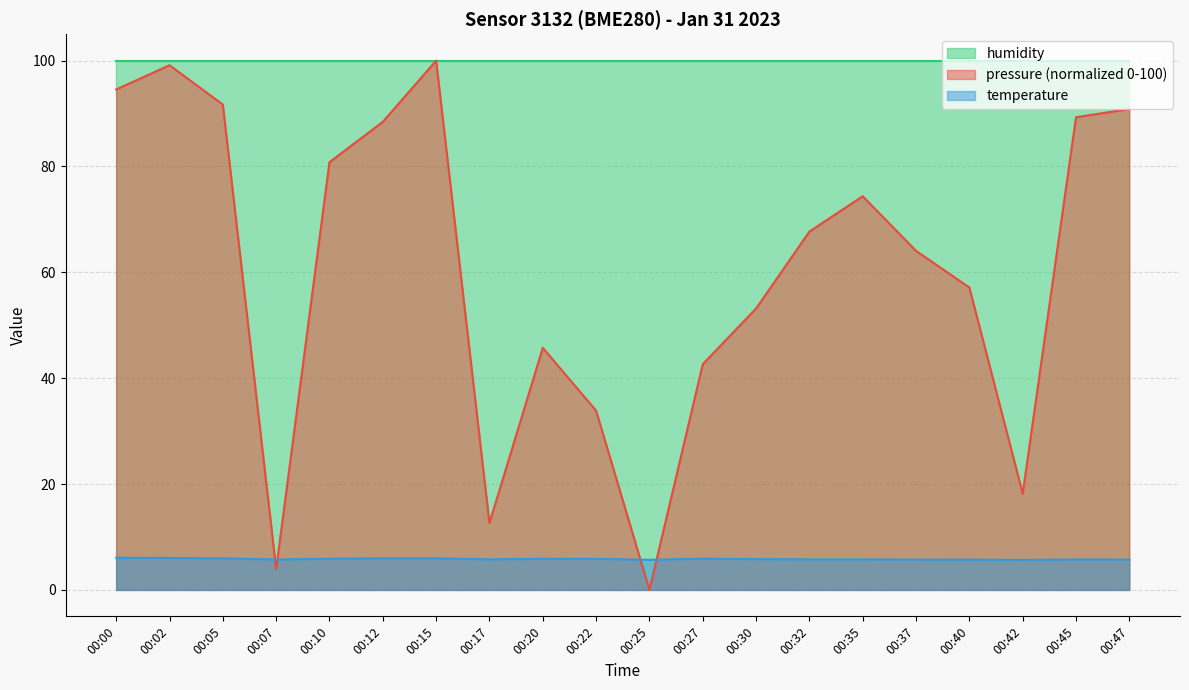

At 00:17, list the series in order from largest to smallest.

humidity, pressure (normalized 0-100), temperature